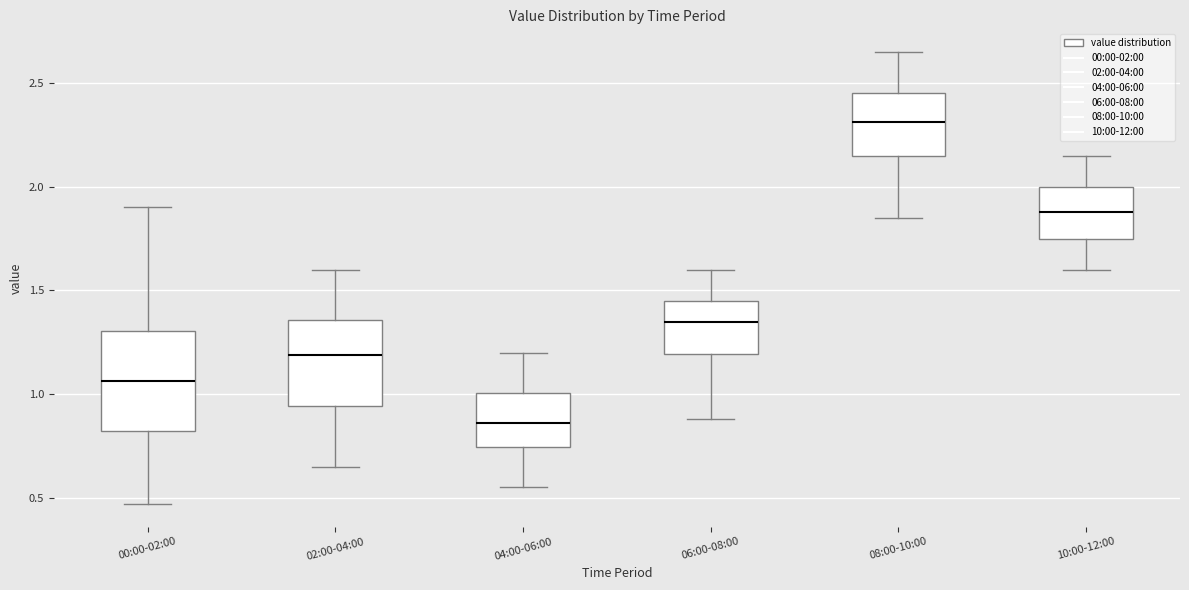

Reading left to right, read every box against the y-axis: the position of its median line, the range the box covers, and the ends of its whiskers. The values are not printed on the chart, so give them approximately, as read against the axis.

00:00-02:00: median 1.05, box 0.80 to 1.30, whiskers 0.45 to 1.90
02:00-04:00: median 1.20, box 0.95 to 1.35, whiskers 0.65 to 1.60
04:00-06:00: median 0.85, box 0.75 to 1.00, whiskers 0.55 to 1.20
06:00-08:00: median 1.35, box 1.20 to 1.45, whiskers 0.90 to 1.60
08:00-10:00: median 2.30, box 2.15 to 2.45, whiskers 1.85 to 2.65
10:00-12:00: median 1.90, box 1.75 to 2.00, whiskers 1.60 to 2.15